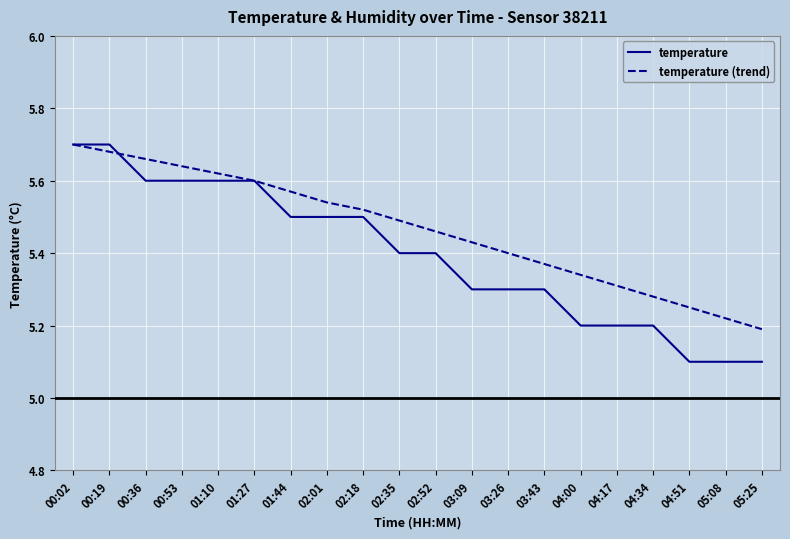

List the labels in order of temperature (trend) value, largest first.

00:02, 00:19, 00:36, 00:53, 01:10, 01:27, 01:44, 02:01, 02:18, 02:35, 02:52, 03:09, 03:26, 03:43, 04:00, 04:17, 04:34, 04:51, 05:08, 05:25